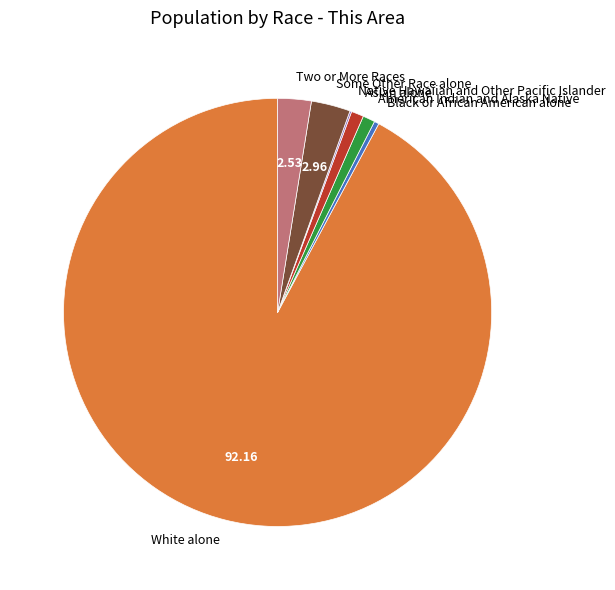

What is the majority slice?

White alone